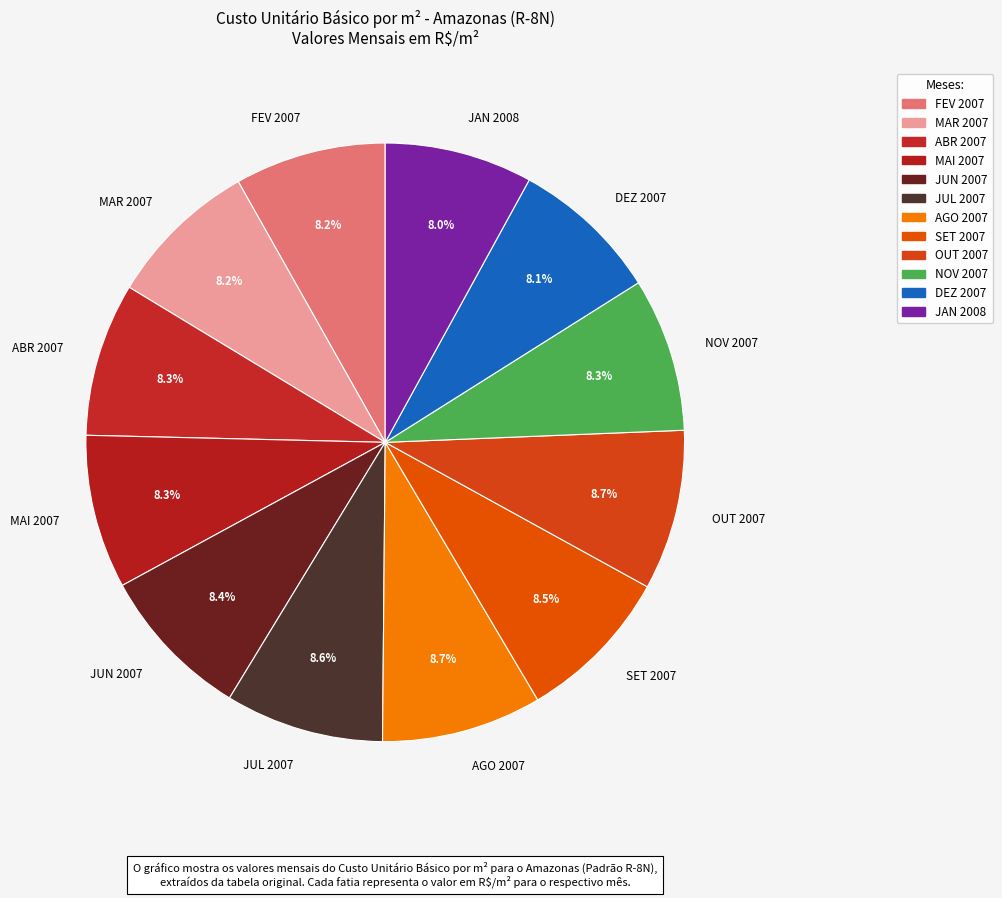

The ABR 2007 slice represents 8% of the pie. True or false?

True